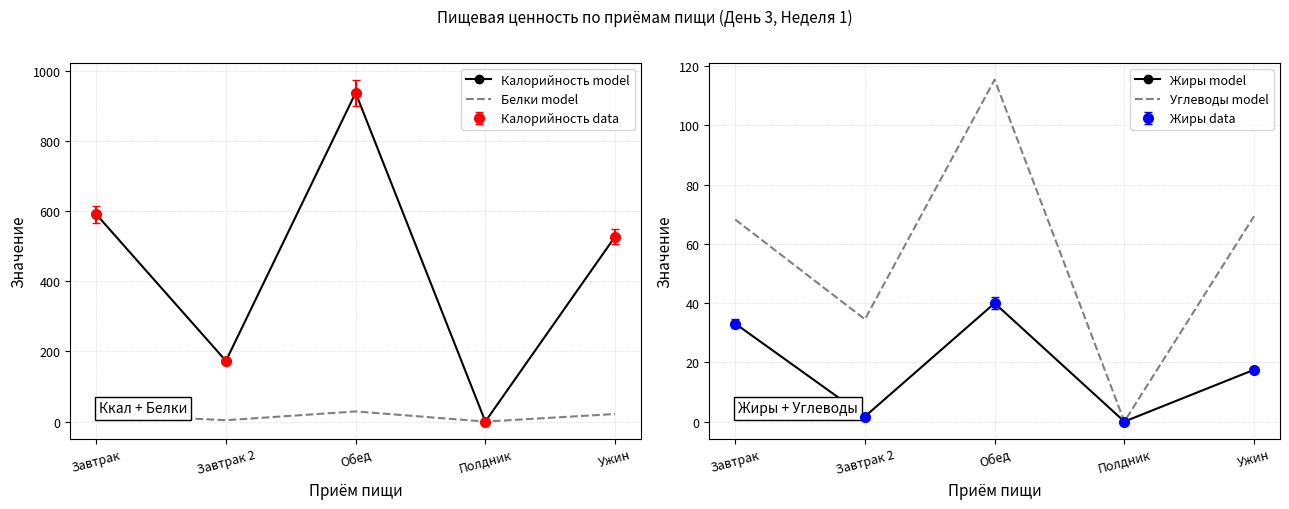

How many data points in Жиры model are less than 17?

2